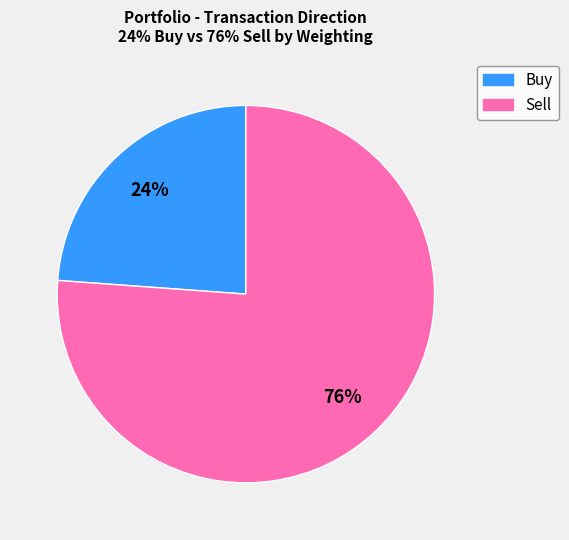

To the nearest percent, what is the average slice percentage?

50%